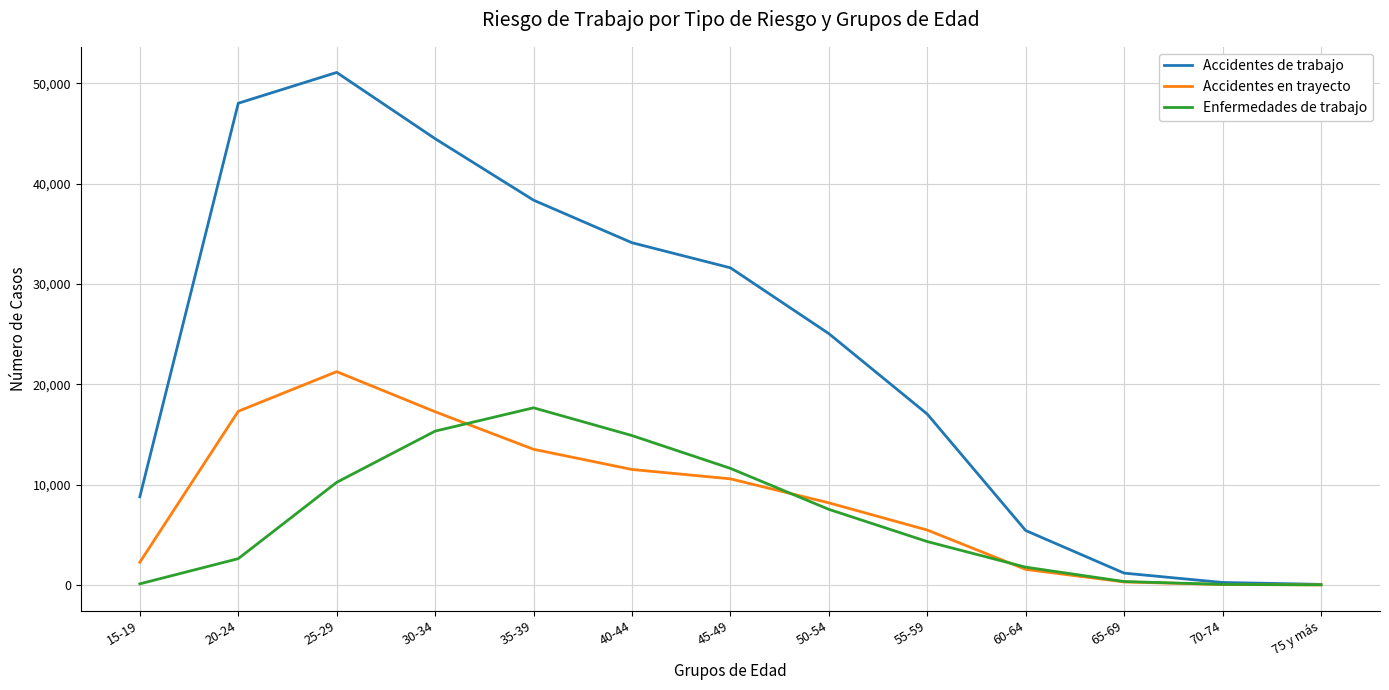

What is the difference between the Enfermedades de trabajo values at 55-59 and 45-49?

7292